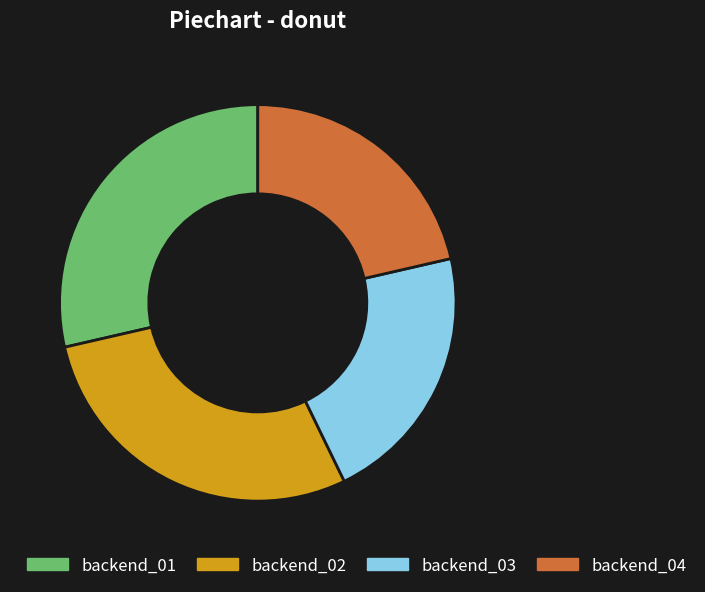

How many slices are in this pie chart?

4